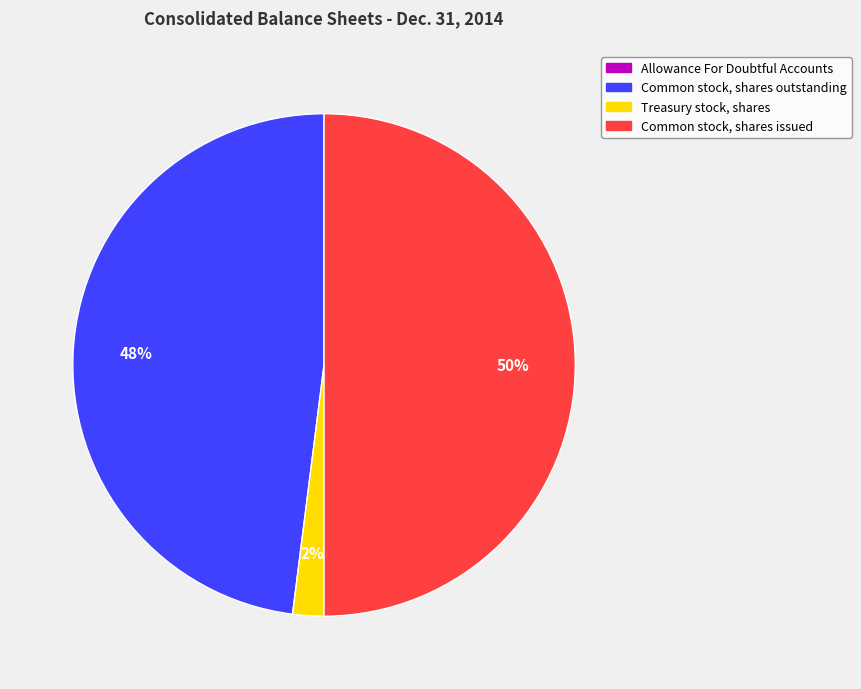

What is the largest slice in the pie chart?

Common stock, shares issued